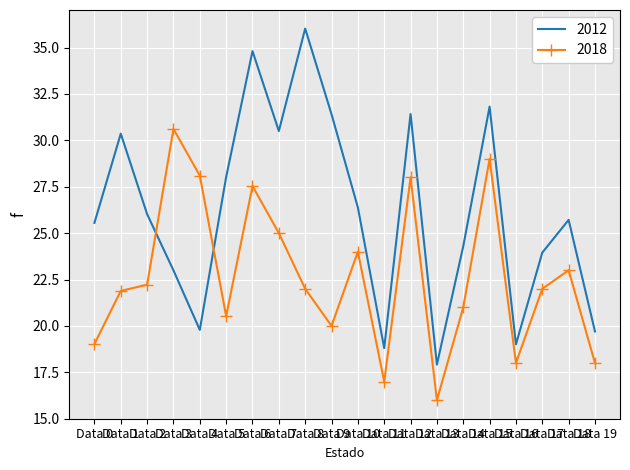

Which series has the largest range (max minus min)?

2012